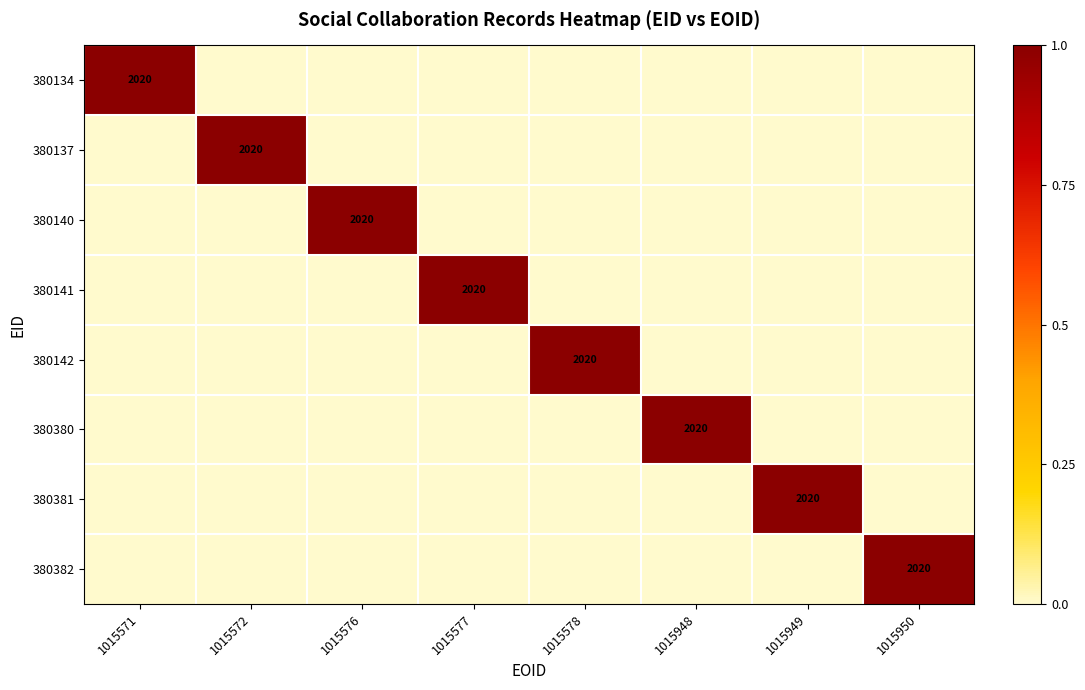

True or false: 380140 has a value of 0 at 1015576.

False